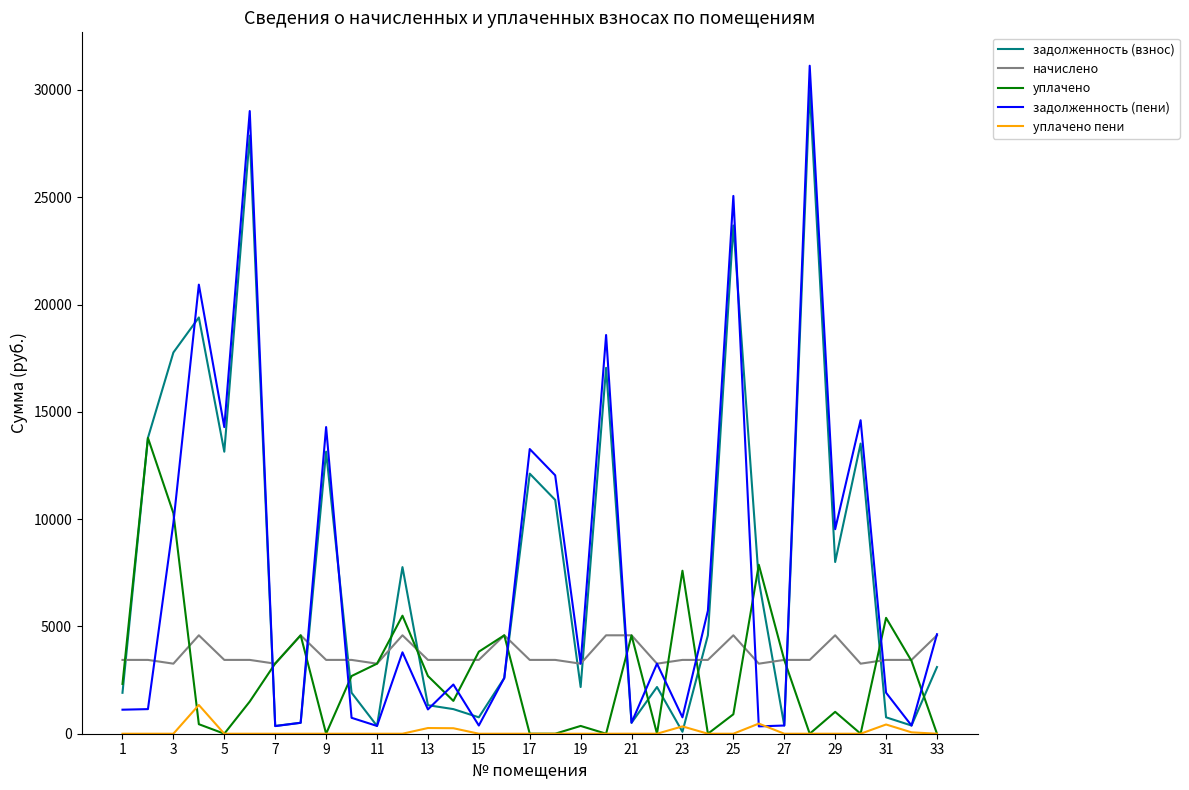

What is the maximum value for уплачено пени?

1339.2